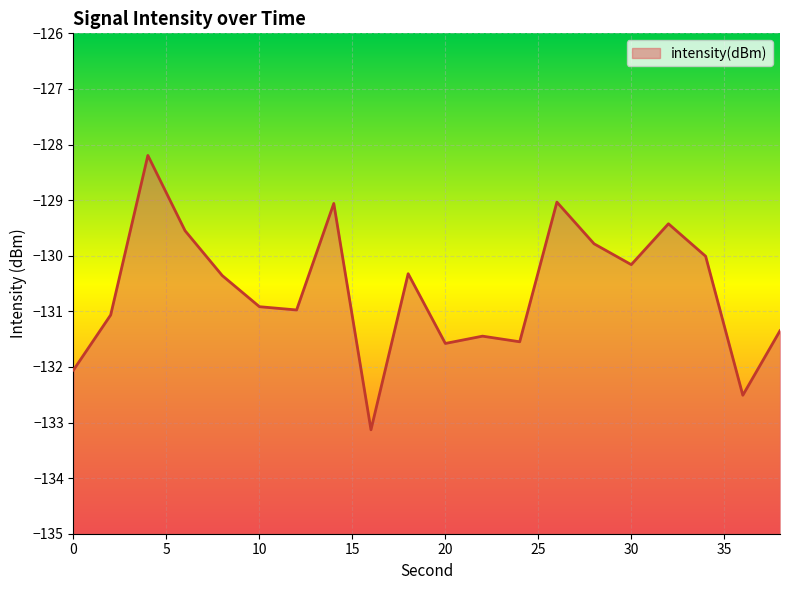

How many categories are shown in the chart?

20